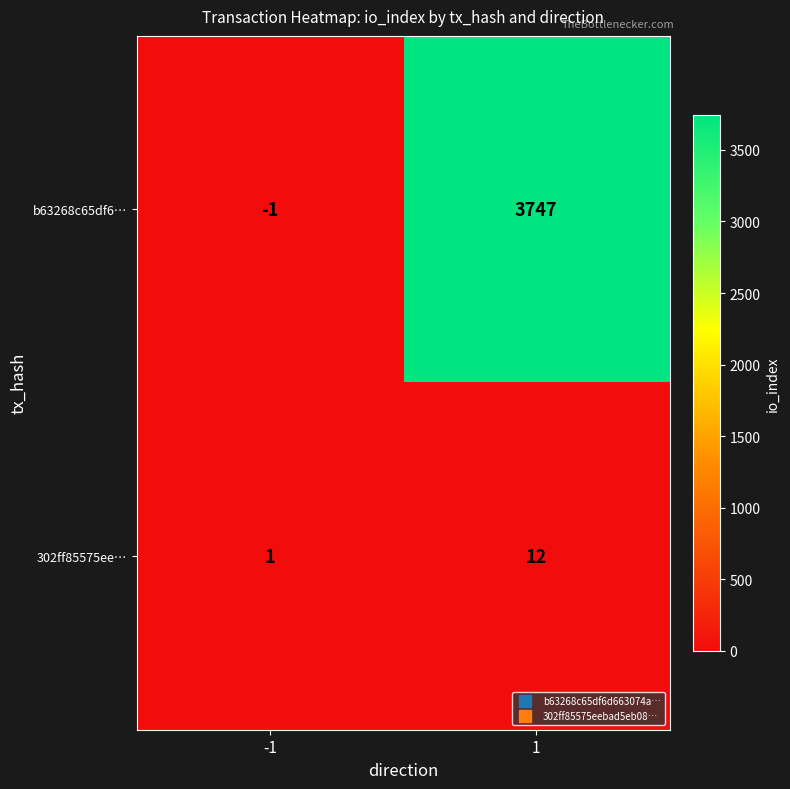

What is the difference between the highest and lowest values at -1?

2